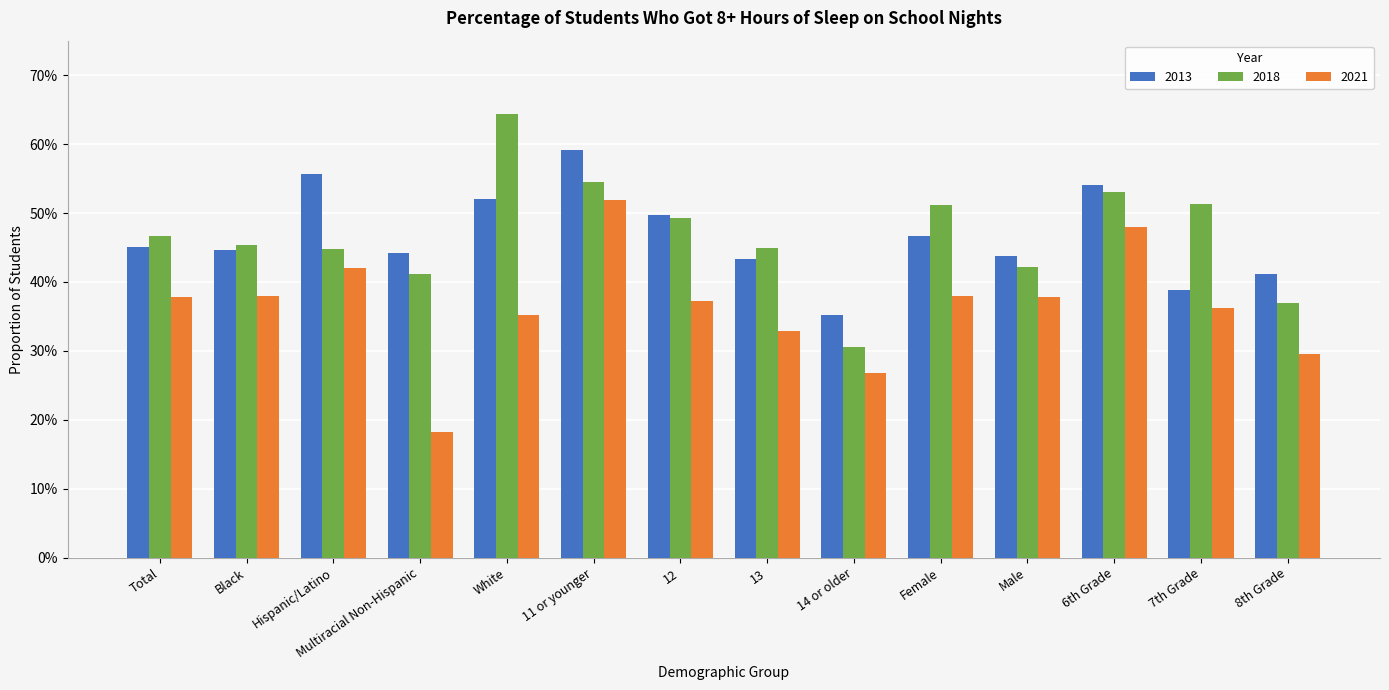

The value of 2013 at 12 is 0.5. True or false?

True